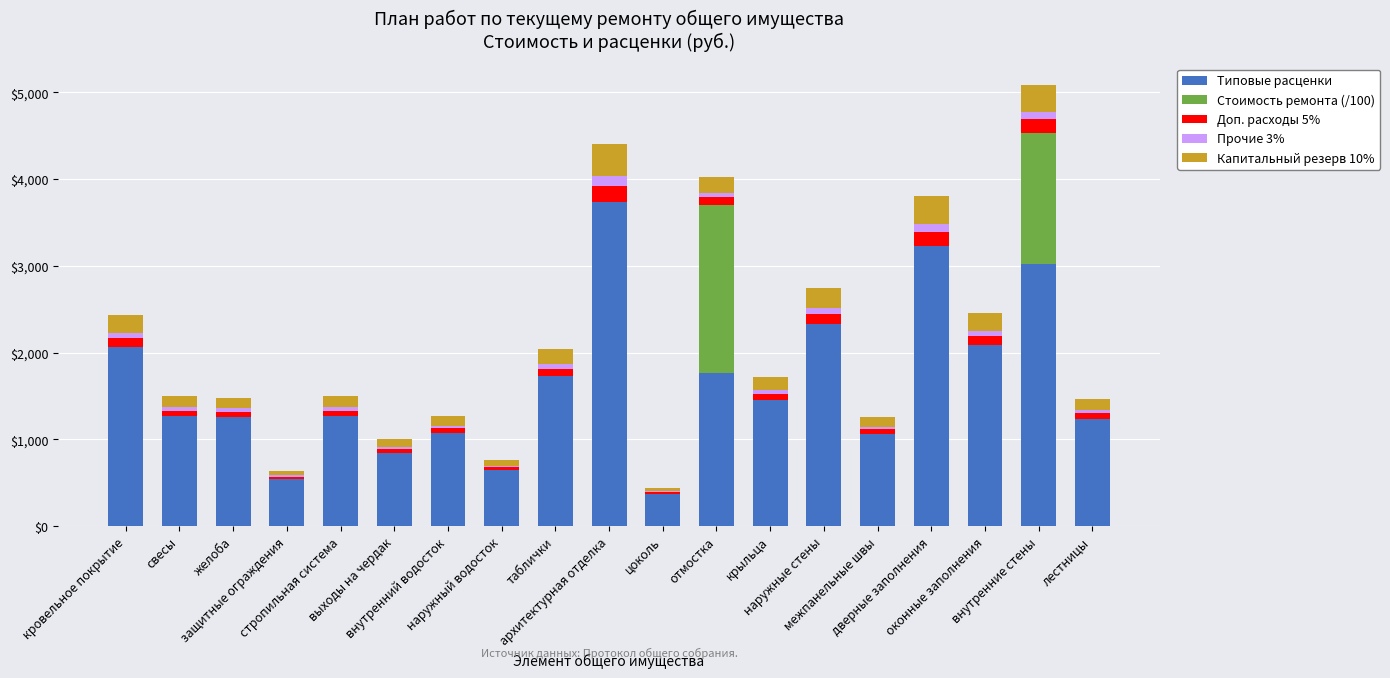

How many data points in Типовые расценки are above 1269?

11